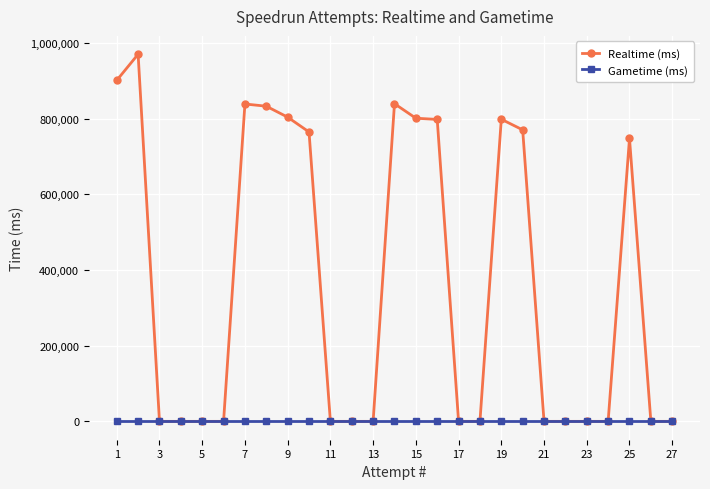

True or false: Realtime (ms) has more than 1 interior local peaks.

True